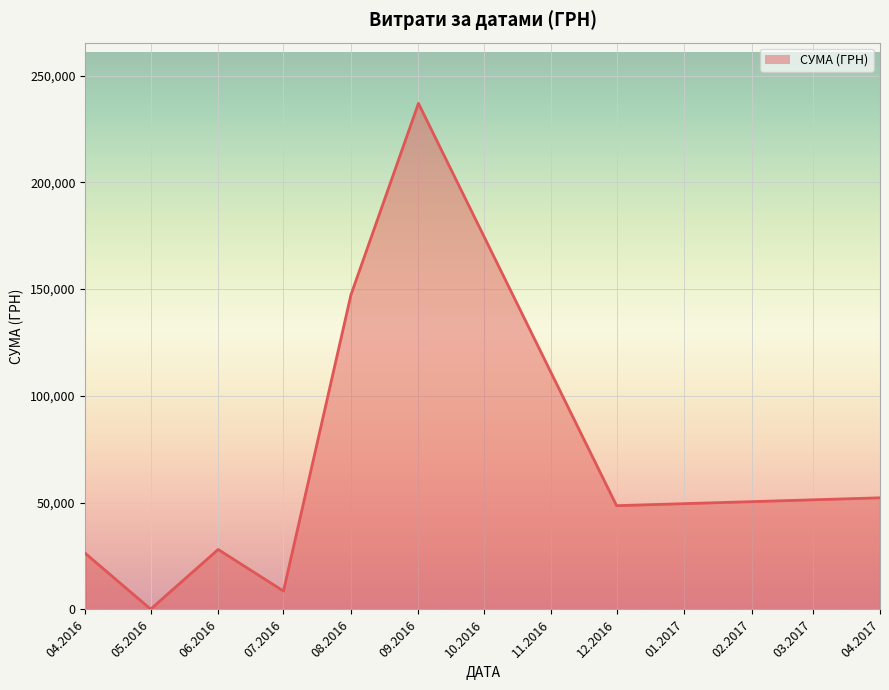

Count the number of categories in the chart.

8